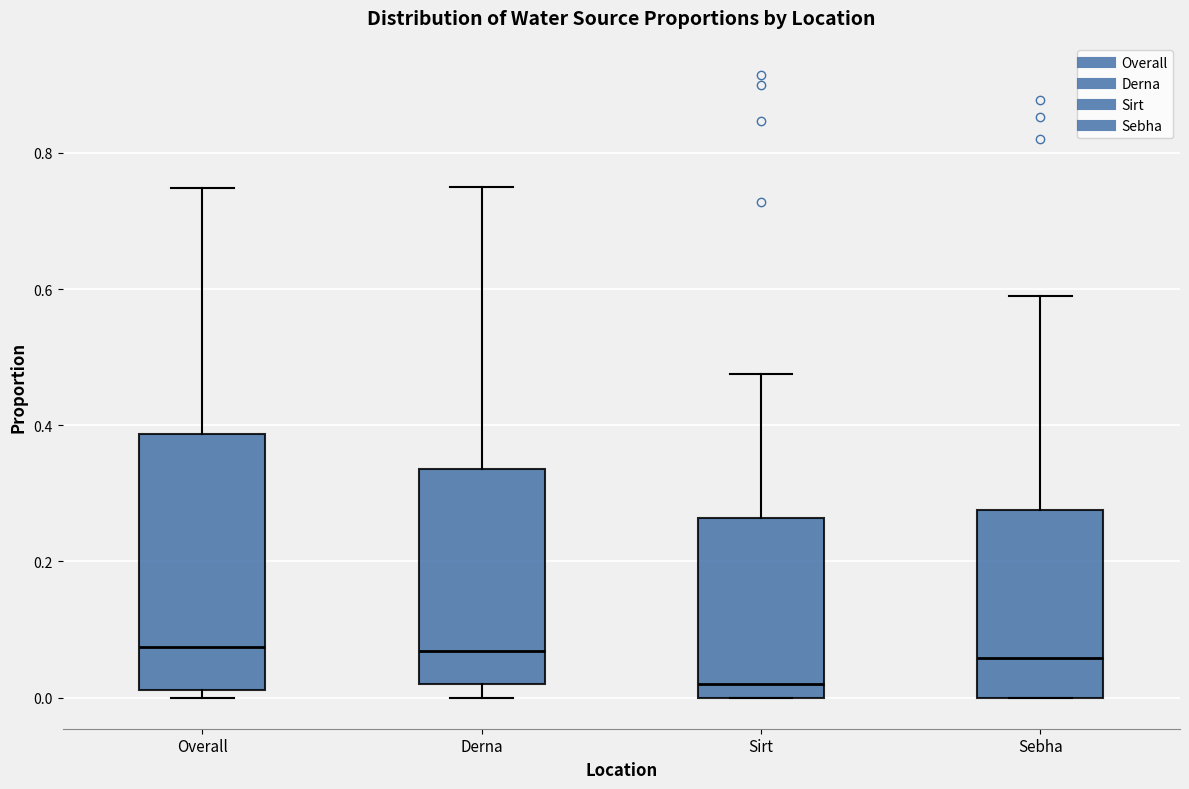

Reading left to right, transcribe this box plot: for each box, give where its median line is, the range the box spans, and where its two whiskers end, as read against the y-axis. The values are not printed on the chart, so give them approximately, as read against the axis.

Overall: median 0.08, box 0.02 to 0.38, whiskers 0.00 to 0.74
Derna: median 0.06, box 0.02 to 0.34, whiskers 0.00 to 0.76
Sirt: median 0.02, box 0.00 to 0.26, whiskers 0.00 to 0.48
Sebha: median 0.06, box 0.00 to 0.28, whiskers 0.00 to 0.60